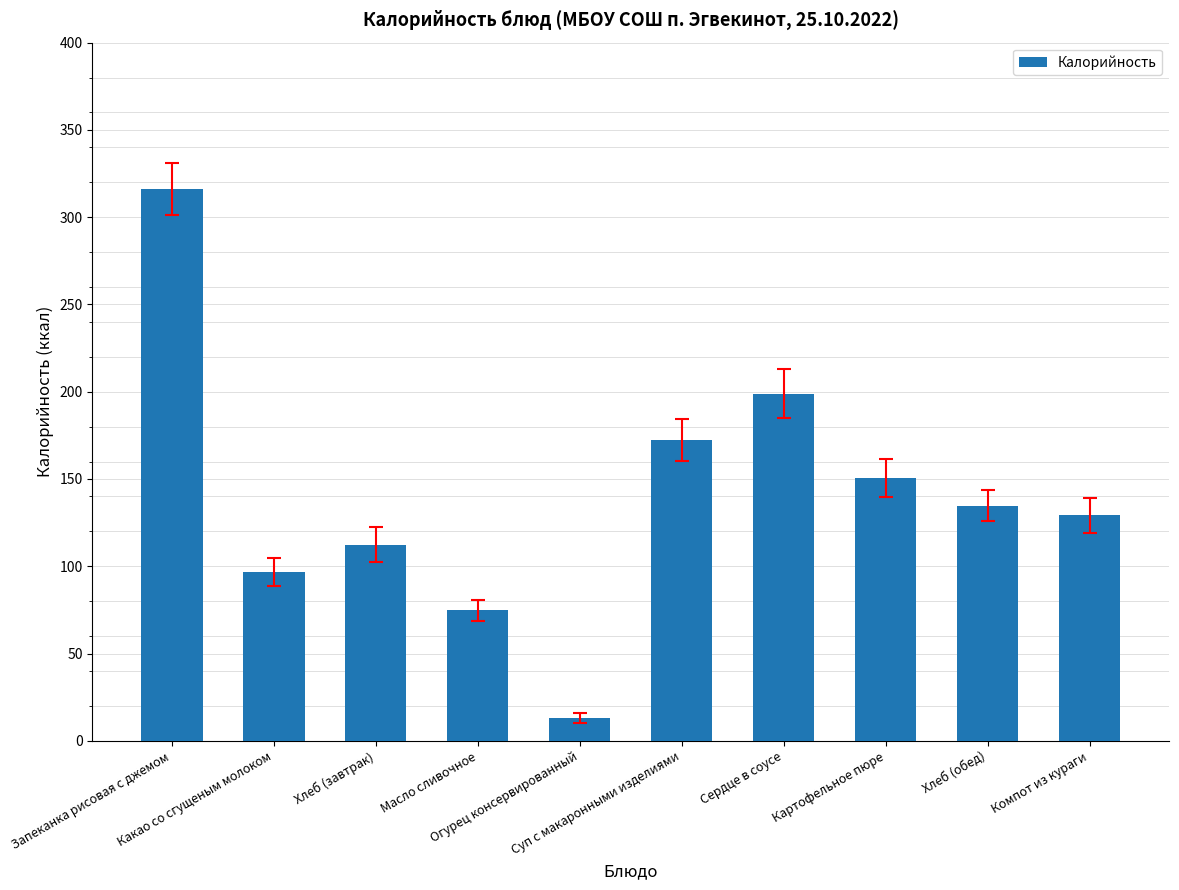

What is the label of the 4th bar from the right?

Сердце в соусе